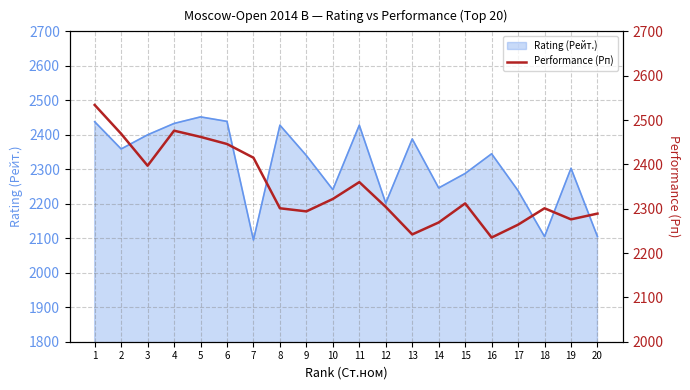

What is the minimum value for Rating (Рейт.)?

2095